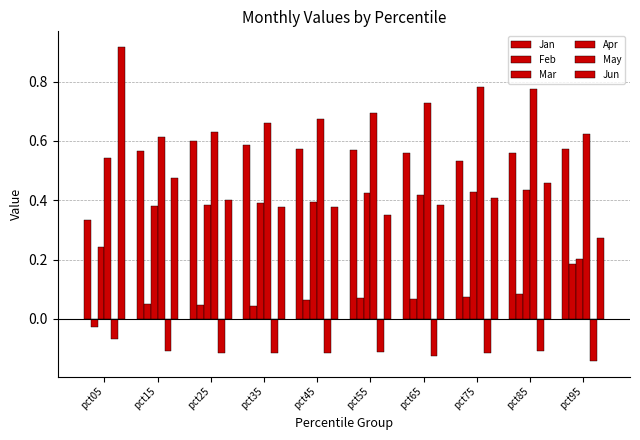

How many categories are shown in the chart?

10